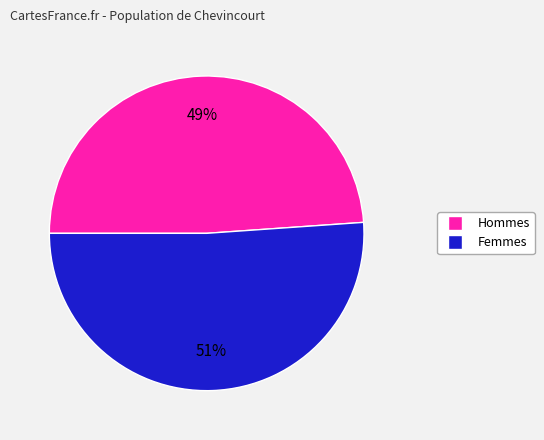

To the nearest percent, what is the difference between the largest and smallest slice percentages?

2%